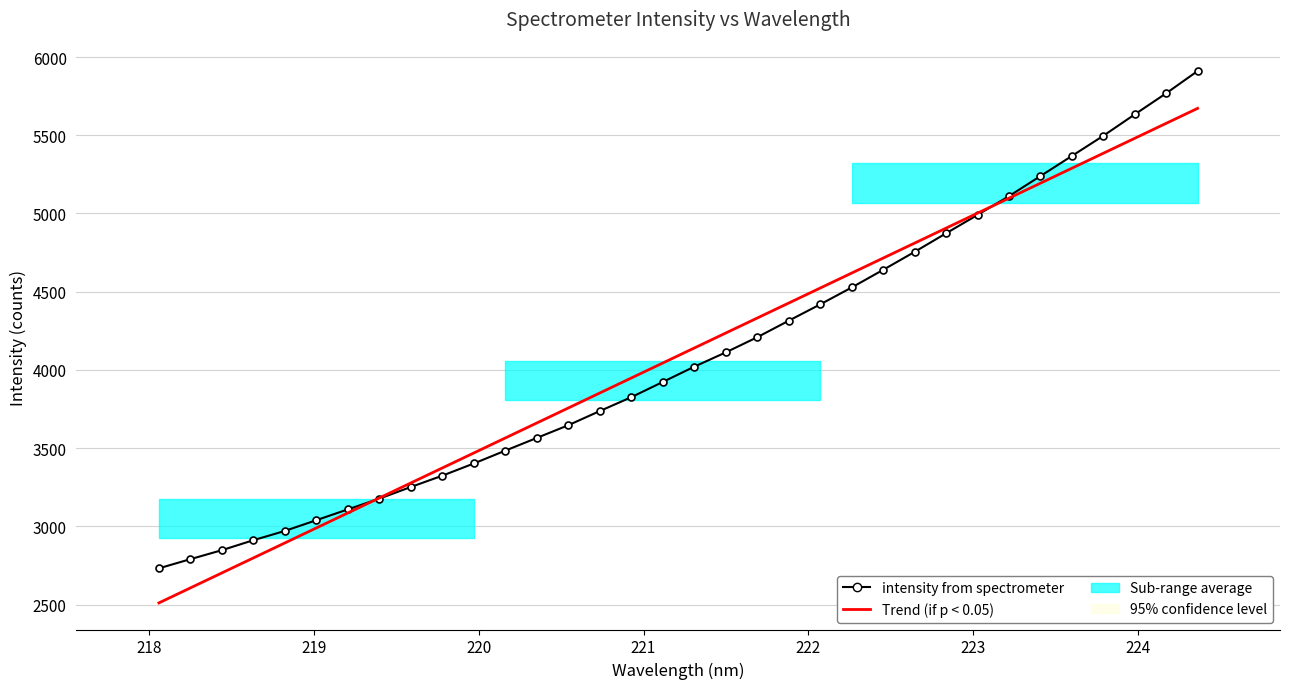

What is the sum of all intensity from spectrometer values?

139120.9